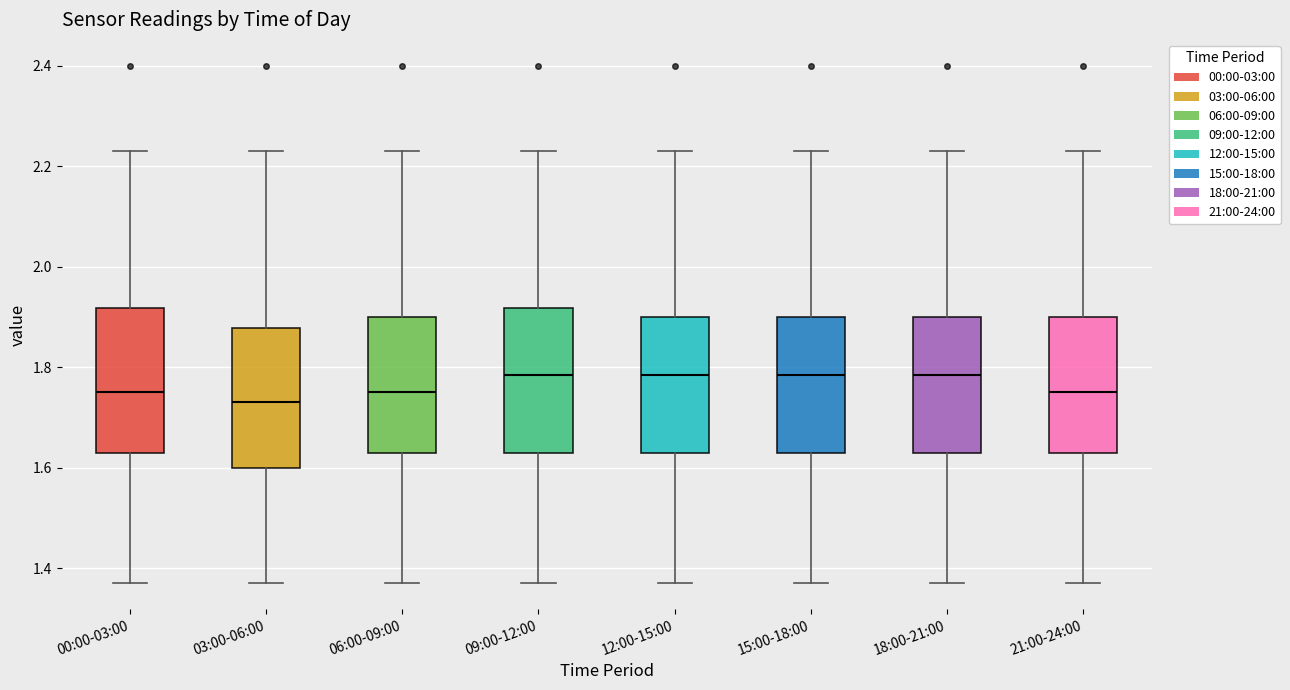

Reading left to right, read every box against the y-axis: the position of its median line, the range the box covers, and the ends of its whiskers. The values are not printed on the chart, so give them approximately, as read against the axis.

00:00-03:00: median 1.76, box 1.64 to 1.92, whiskers 1.38 to 2.24
03:00-06:00: median 1.74, box 1.60 to 1.88, whiskers 1.38 to 2.24
06:00-09:00: median 1.76, box 1.64 to 1.90, whiskers 1.38 to 2.24
09:00-12:00: median 1.78, box 1.64 to 1.92, whiskers 1.38 to 2.24
12:00-15:00: median 1.78, box 1.64 to 1.90, whiskers 1.38 to 2.24
15:00-18:00: median 1.78, box 1.64 to 1.90, whiskers 1.38 to 2.24
18:00-21:00: median 1.78, box 1.64 to 1.90, whiskers 1.38 to 2.24
21:00-24:00: median 1.76, box 1.64 to 1.90, whiskers 1.38 to 2.24